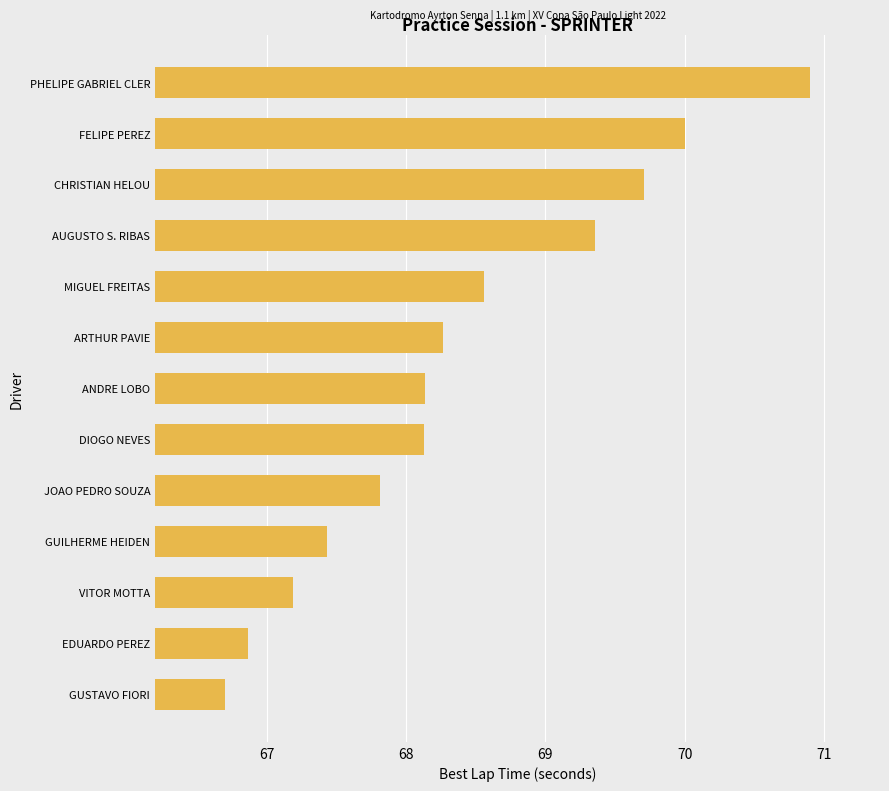

Which category has the lowest value across all series?

GUSTAVO FIORI